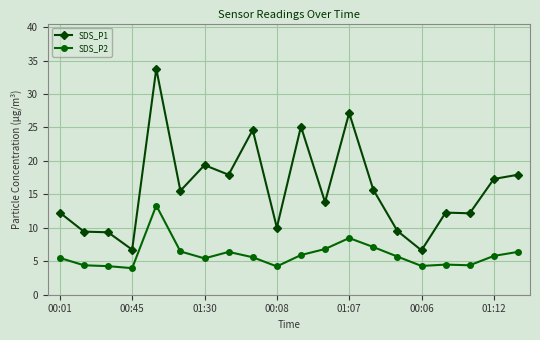

Which series has the largest total across all categories?

SDS_P1